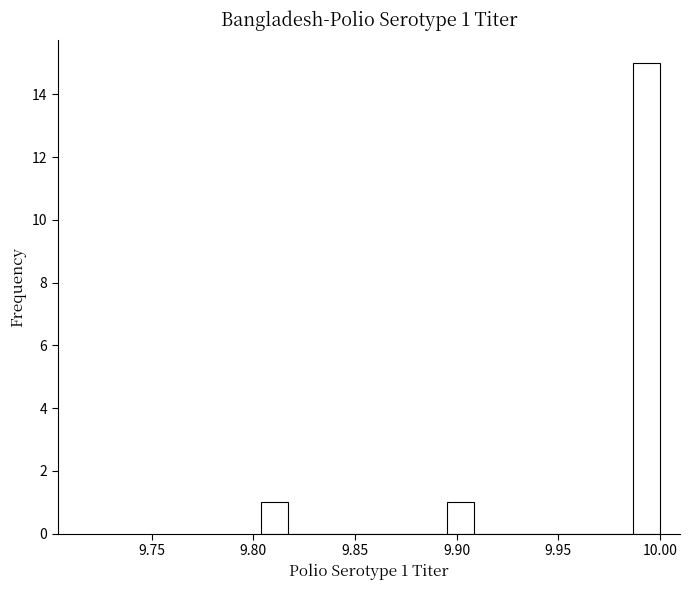

Read against the x-axis, roughly where is the centre of the tallest bar?

9.995